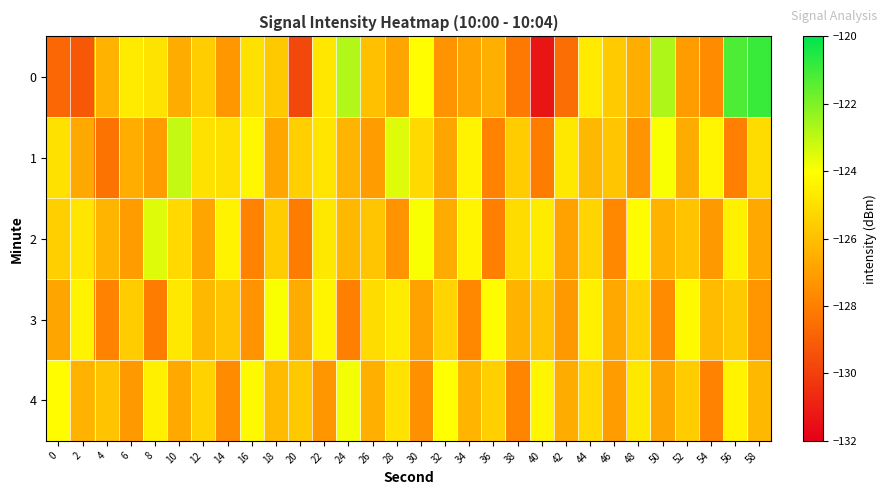

What is the spread (max minus min) of values at 36?

3.9